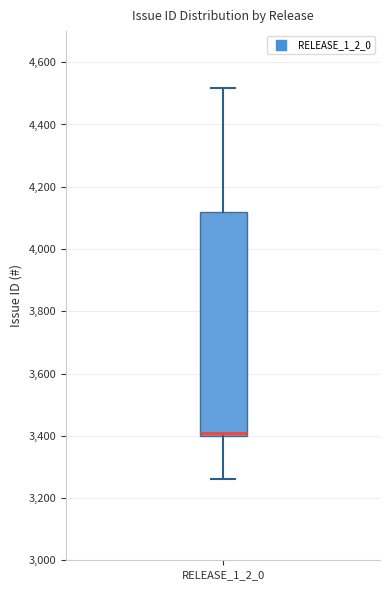

Read this box plot against the y-axis: the position of the median line, the range covered by the box, and the ends of both whiskers. The values are not printed on the chart, so give them approximately, as read against the axis.

median 3400 (just above the box's lower edge), box 3400 to 4120, whiskers 3260 to 4520